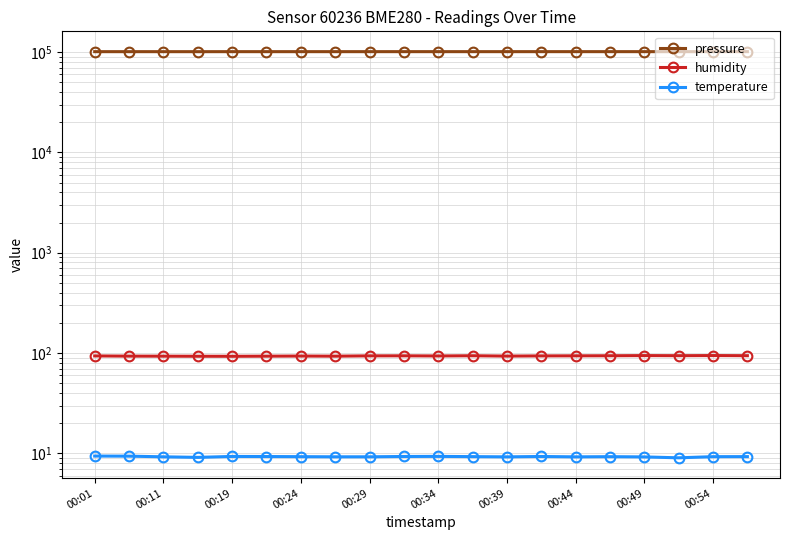

True or false: temperature and pressure intersect in this chart.

False